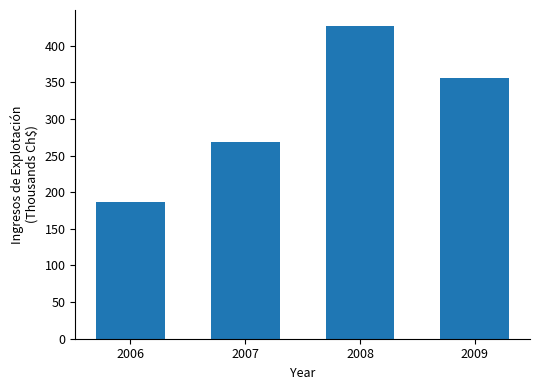

Reading left to right, list all the values displayed in this chart.

2006=186.8	2007=268.1	2008=427.3	2009=356.5